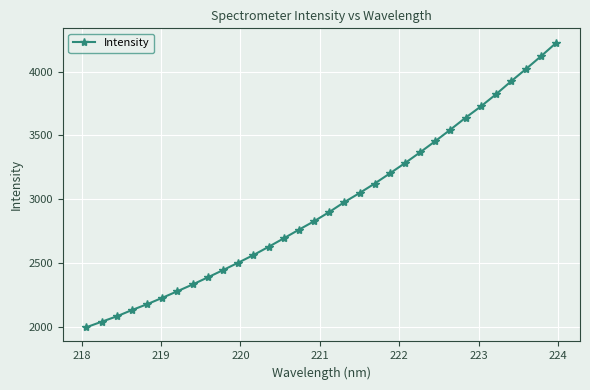

What is the maximum value shown in the chart?

4228.1